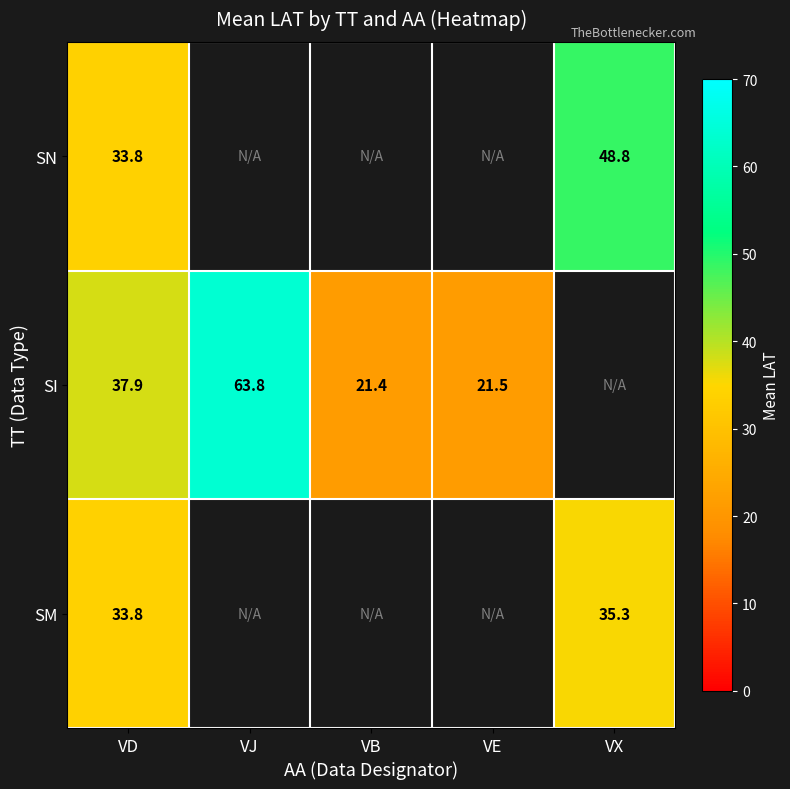

Is it true that SI equals 14.9 at VB?

False